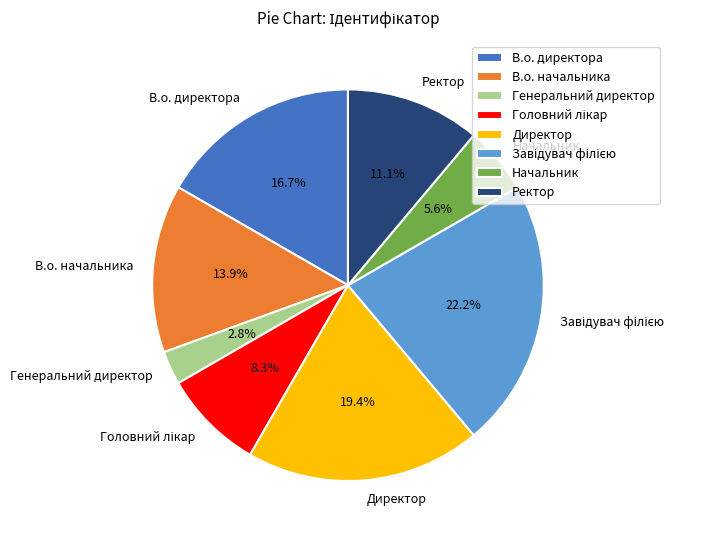

How much of the chart is everything except В.о. директора?

83.3%